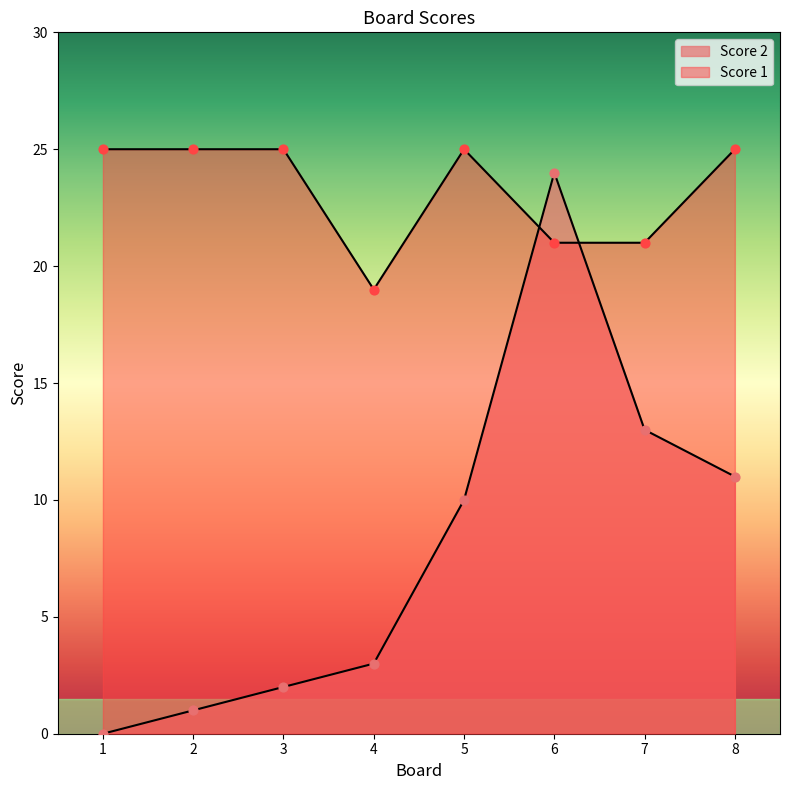

Is the value of Score 2 at 8 greater than the value of Score 1 at 4?

No